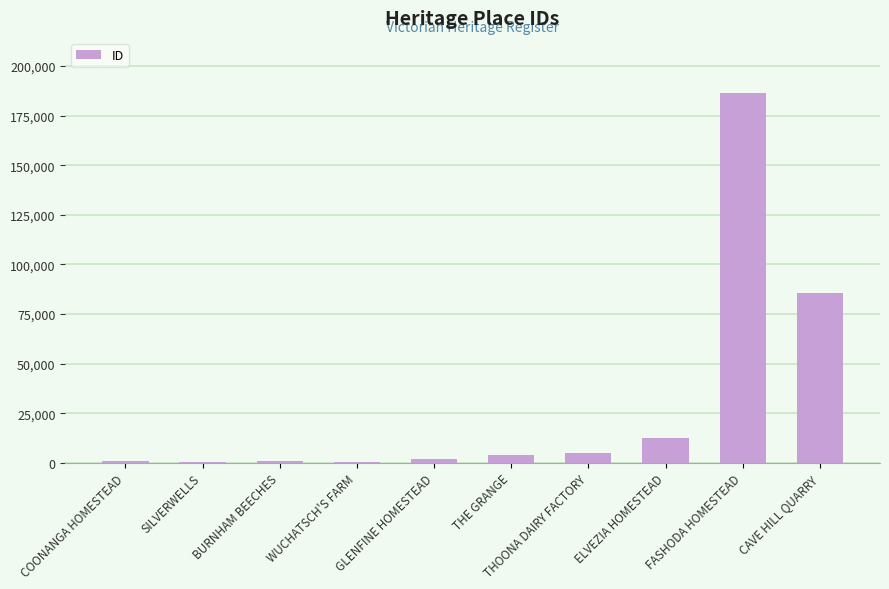

Is it true that the value at FASHODA HOMESTEAD is 186243?

True